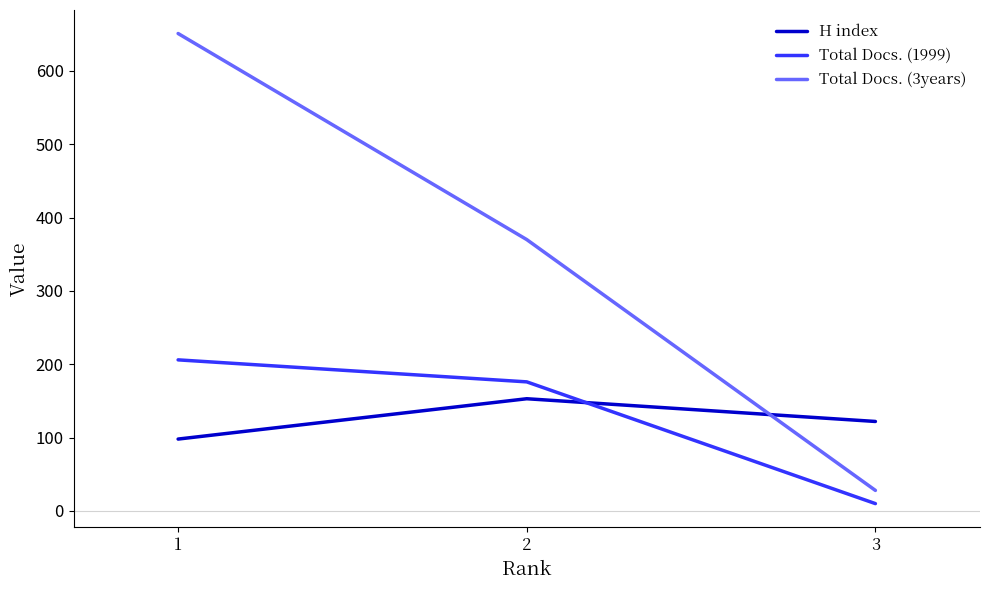

What is the average value of the Total Docs. (1999) series?

131